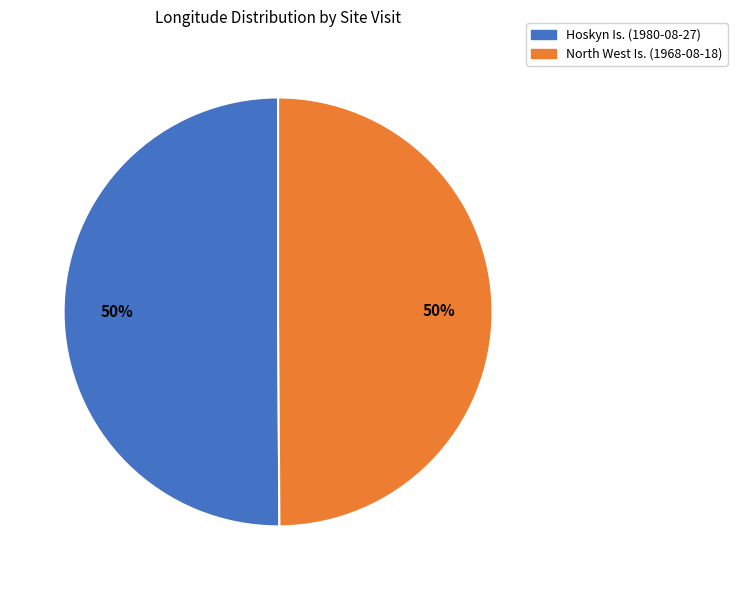

Count the number of slices in the pie.

2